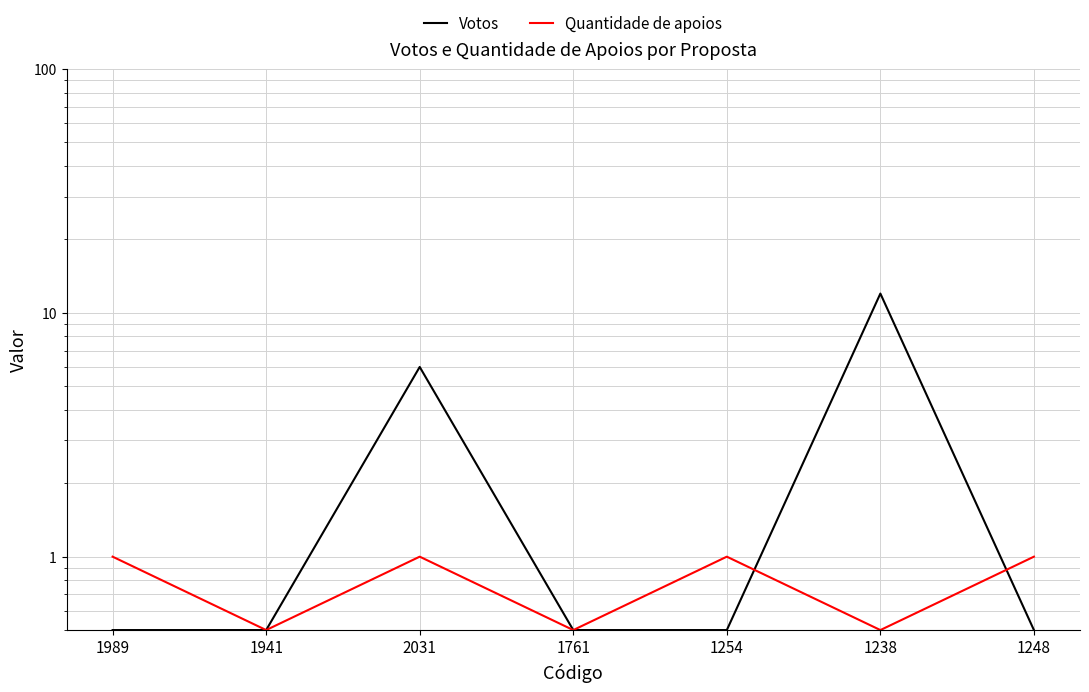

List the labels in order of Votos value, largest first.

1238, 2031, 1989, 1941, 1761, 1254, 1248